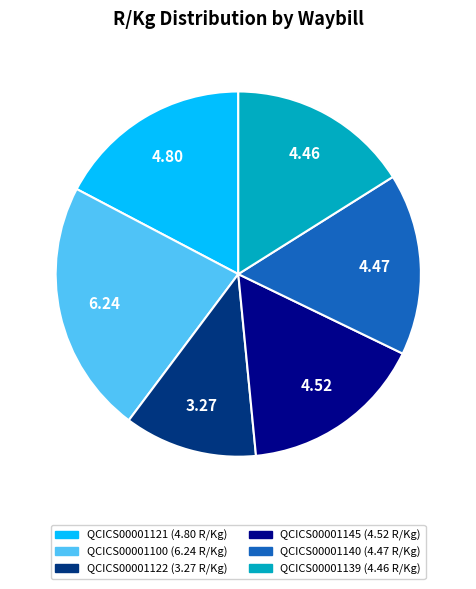

Is there any slice that represents more than half of the pie?

No